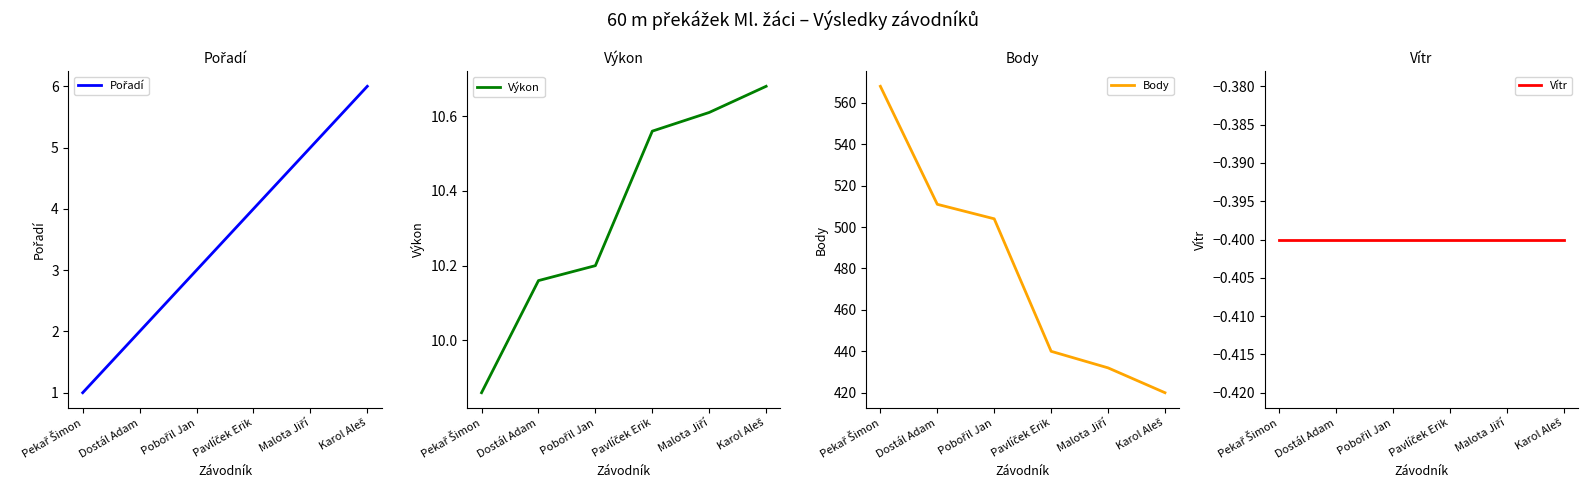

At Karol Aleš, list the series in order from smallest to largest.

Vítr, Pořadí, Výkon, Body